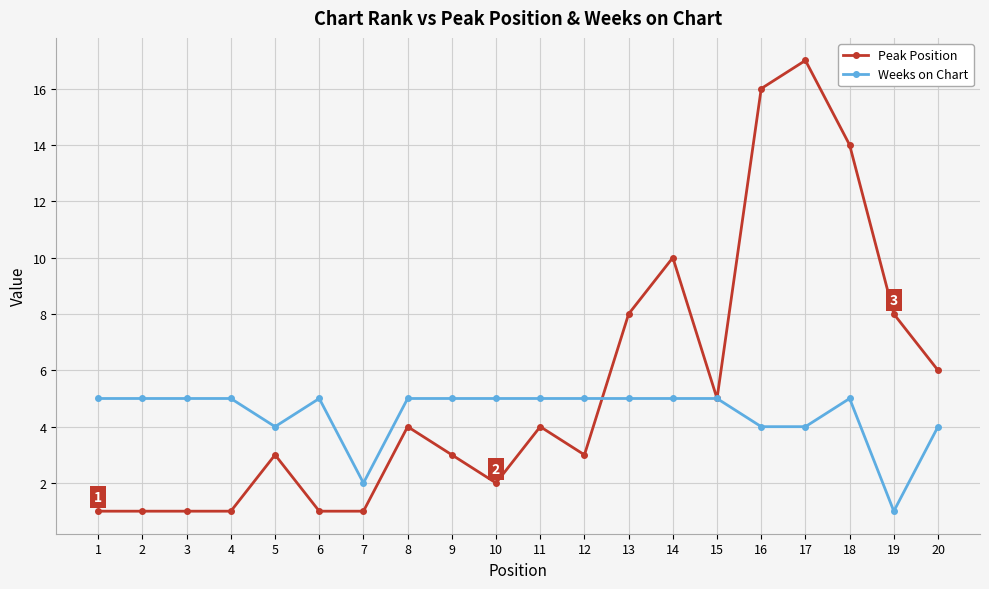

Does the chart have visible grid lines?

Yes